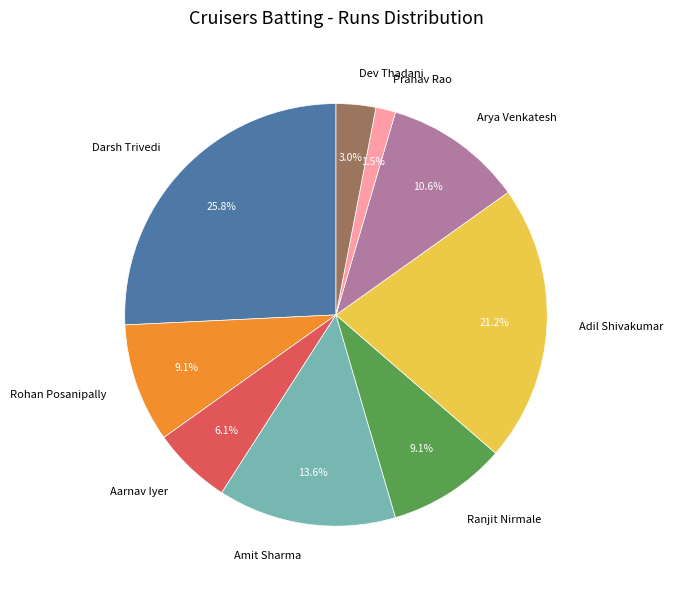

How many slices are in this pie chart?

9